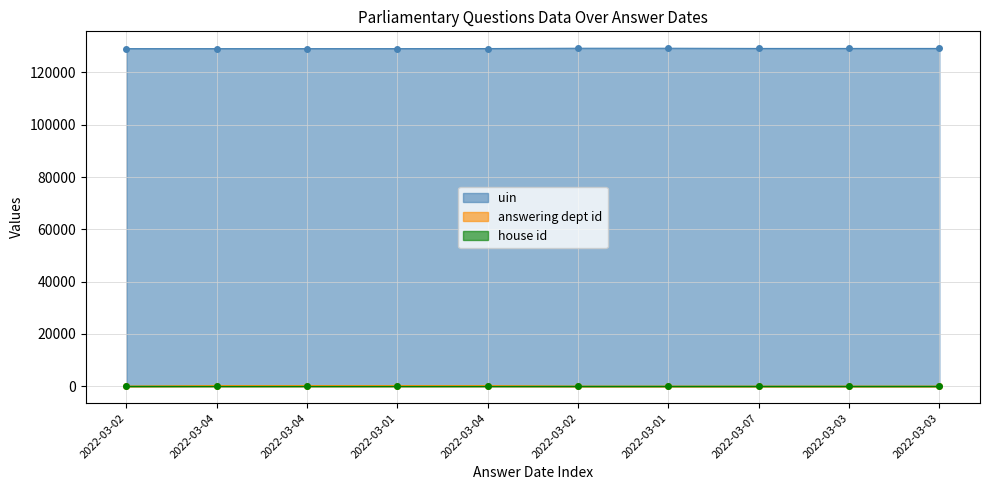

True or false: uin and answering dept id intersect in this chart.

False